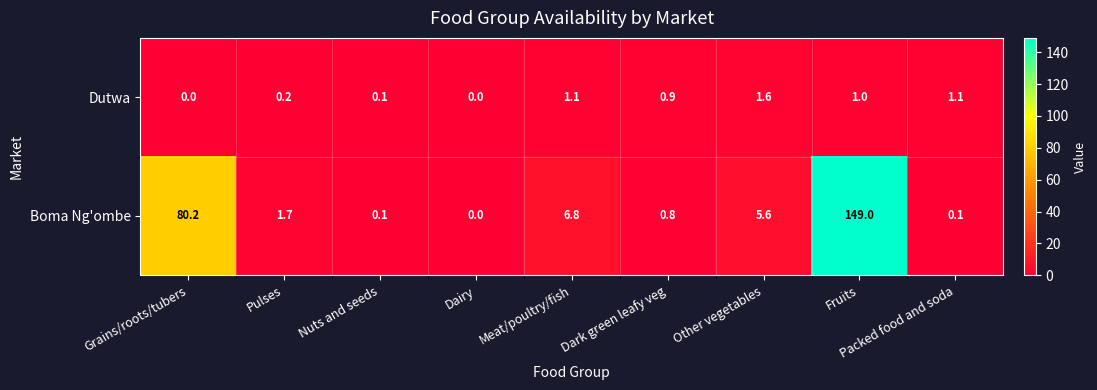

Which series has the largest range (max minus min)?

Boma Ng'ombe